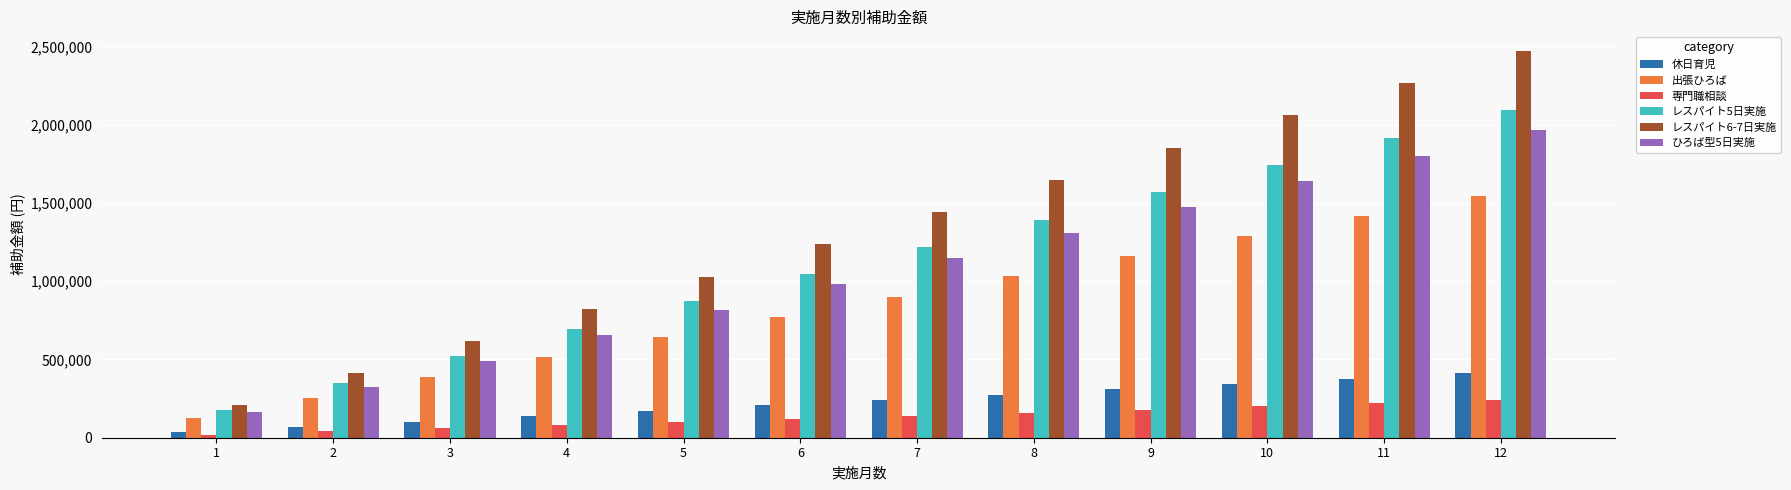

What are all the series names shown in the legend?

休日育児, 出張ひろば, 専門職相談, レスパイト5日実施, レスパイト6-7日実施, ひろば型5日実施